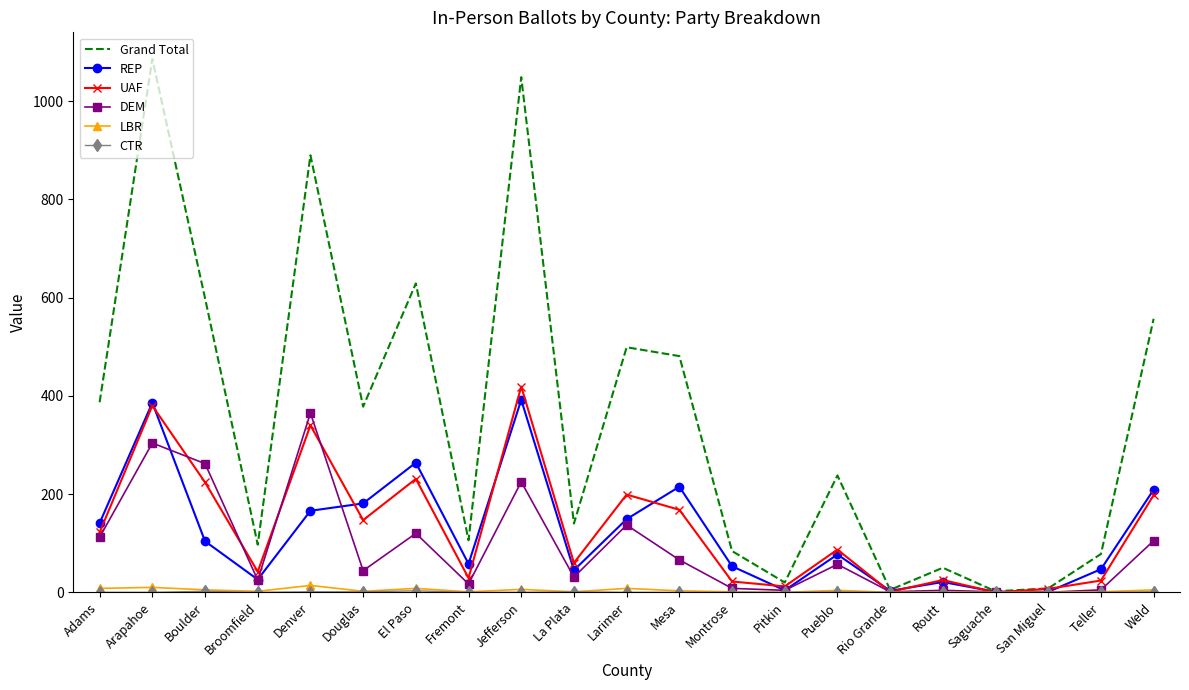

Which series changed the most between Arapahoe and Pitkin?

Grand Total